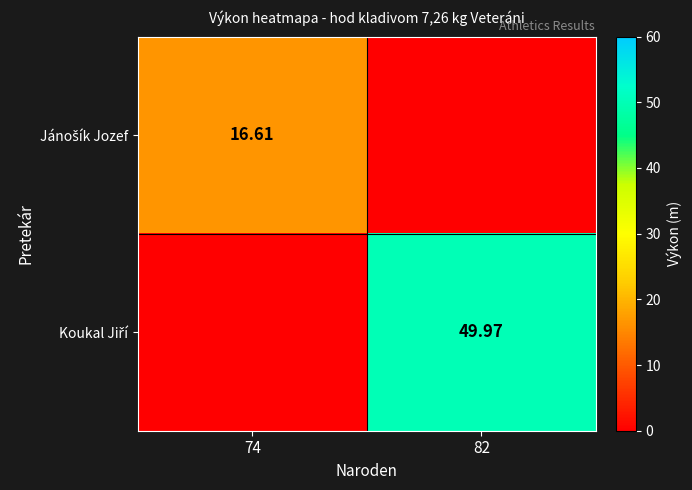

The value of Koukal Jiří at 74 is -26.1. True or false?

False